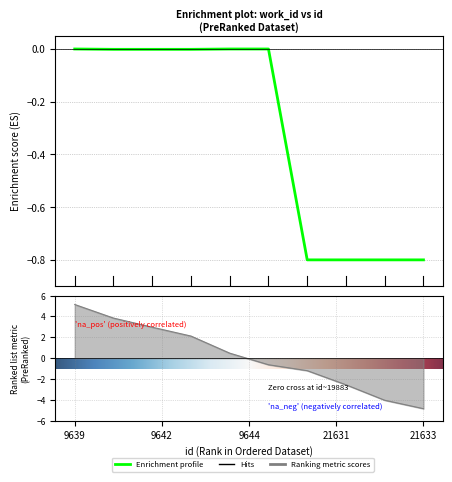

Reading left to right, what are all the values shown in this chart?

0.0	-0.0	-0.0	-0.0	0.0	0.0	-0.8	-0.8	-0.8	-0.8